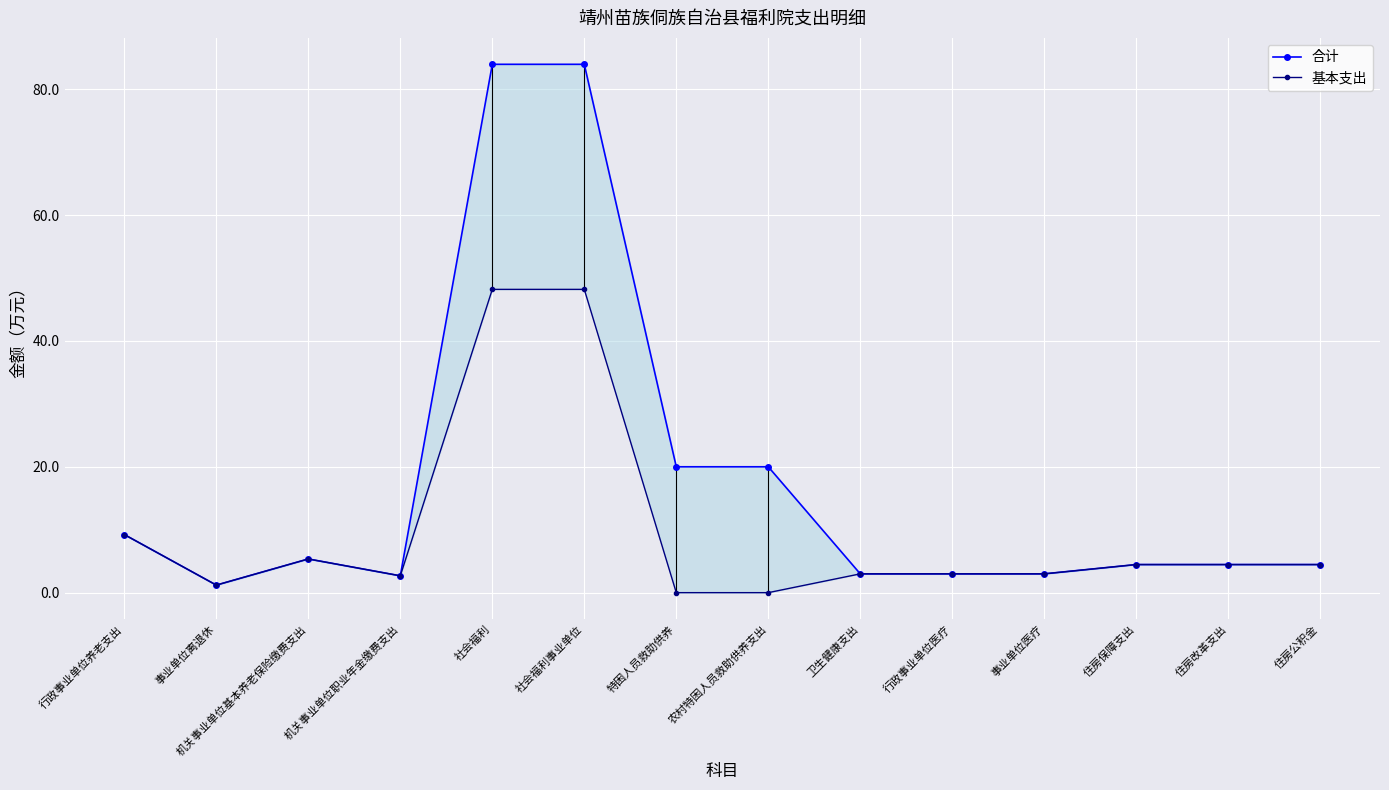

The 合计 series shows 83.9 at 社会福利事业单位. True or false?

True